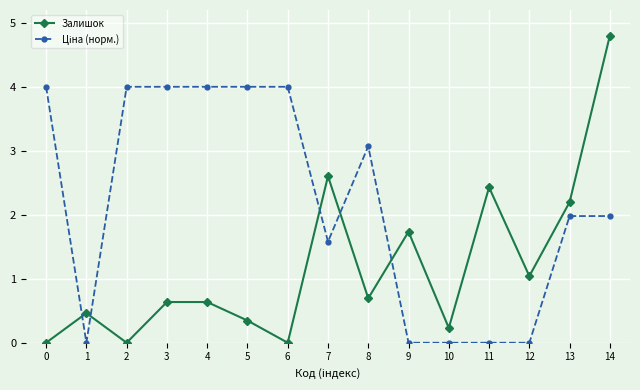

True or false: Залишок has more than 1 points higher than both neighbors.

True